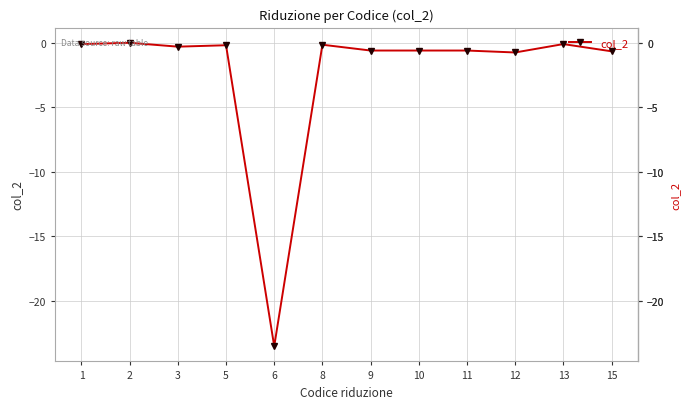

What is the difference between the second highest and second lowest values?

0.7